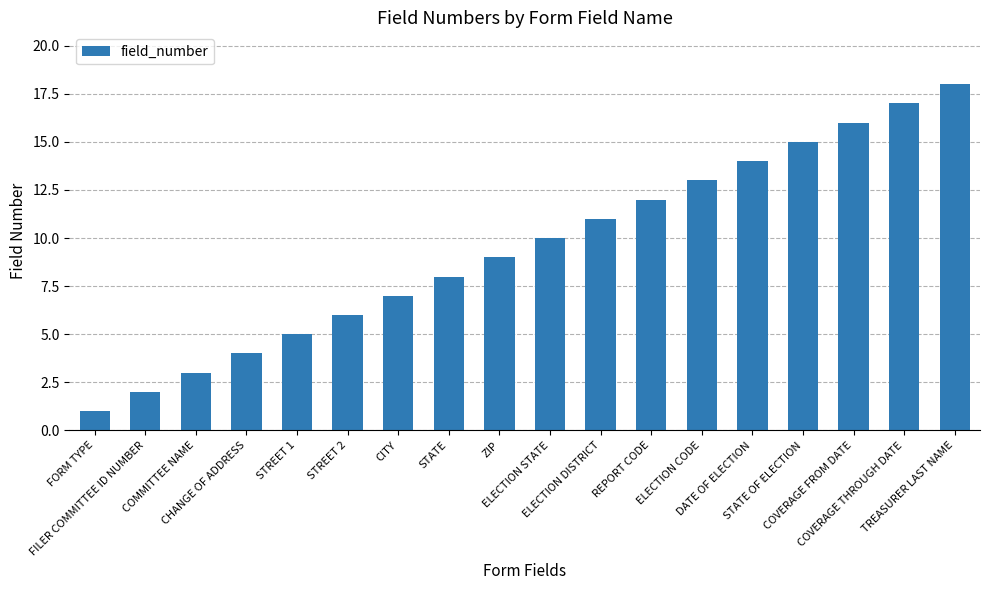

Reading left to right, what are all the values shown in this chart?

1	2	3	4	5	6	7	8	9	10	11	12	13	14	15	16	17	18